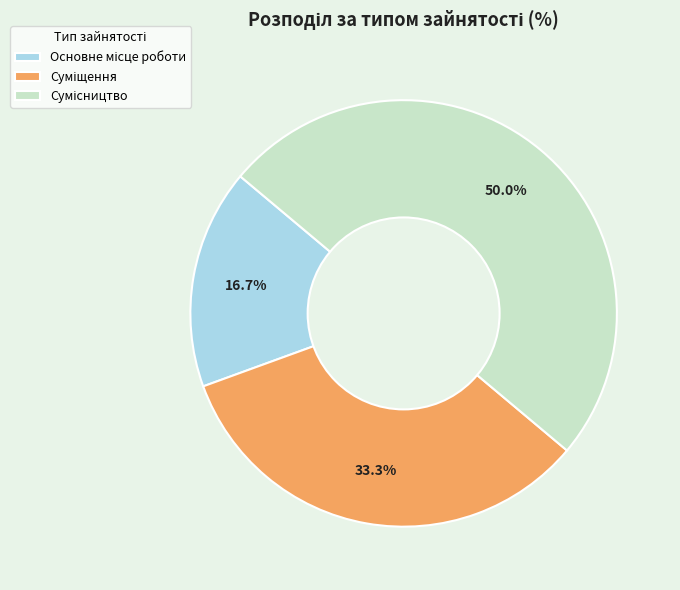

Which has a higher value, Суміщення or Основне місце роботи?

Суміщення